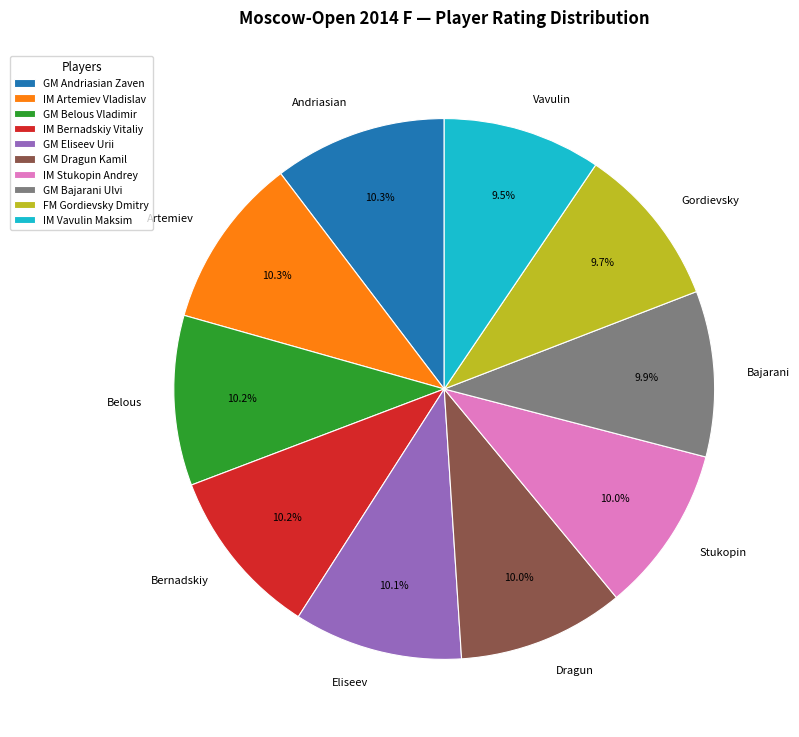

Approximately how many times larger is the value at Andriasian compared to Artemiev?

1.0